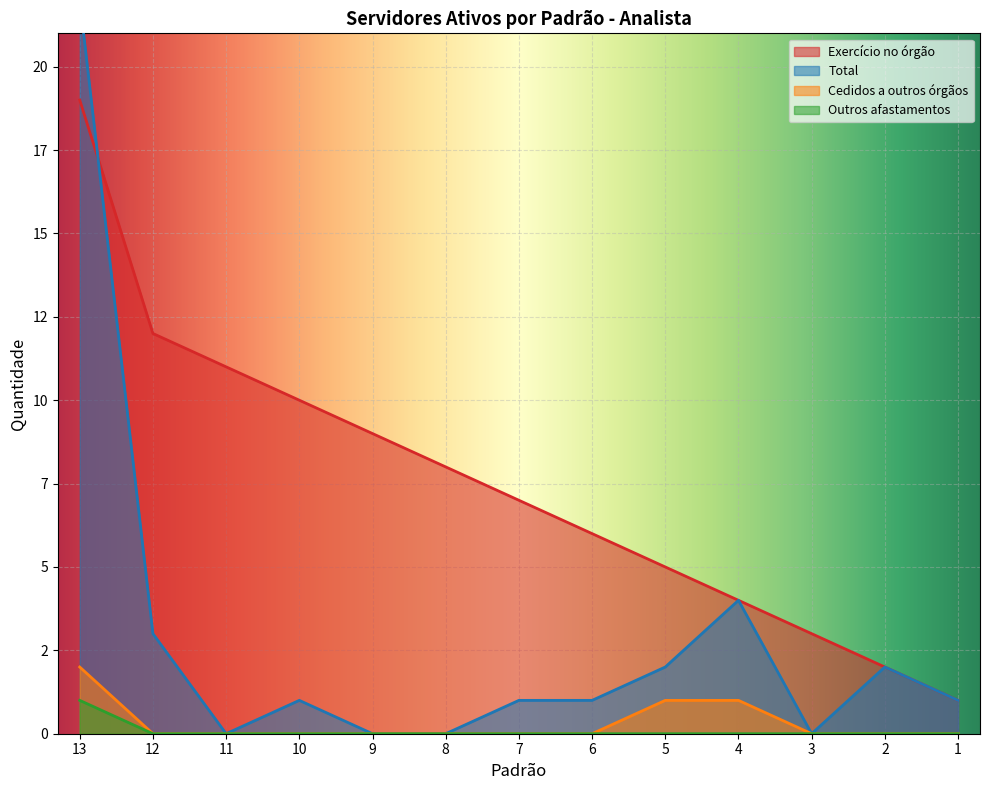

What is the maximum value shown in the chart?

22